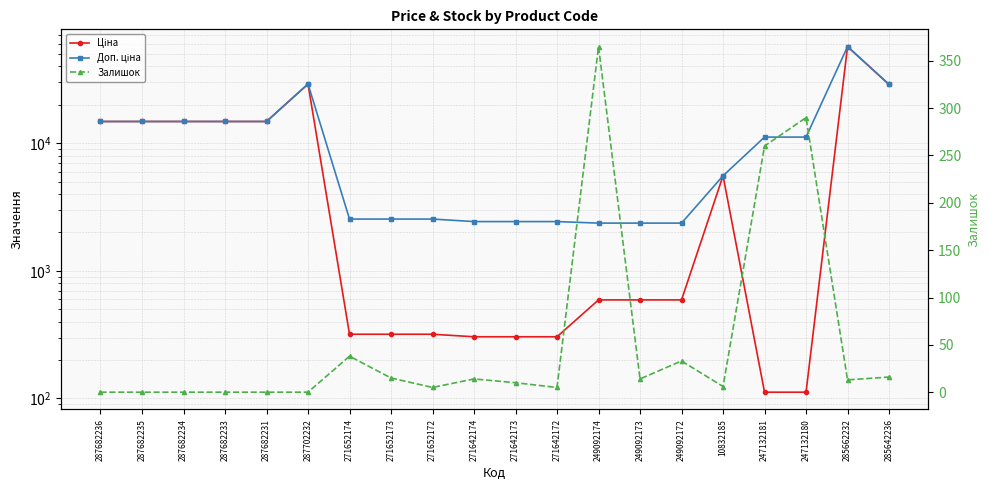

What value does the Залишок series have at 249092172?

33.0